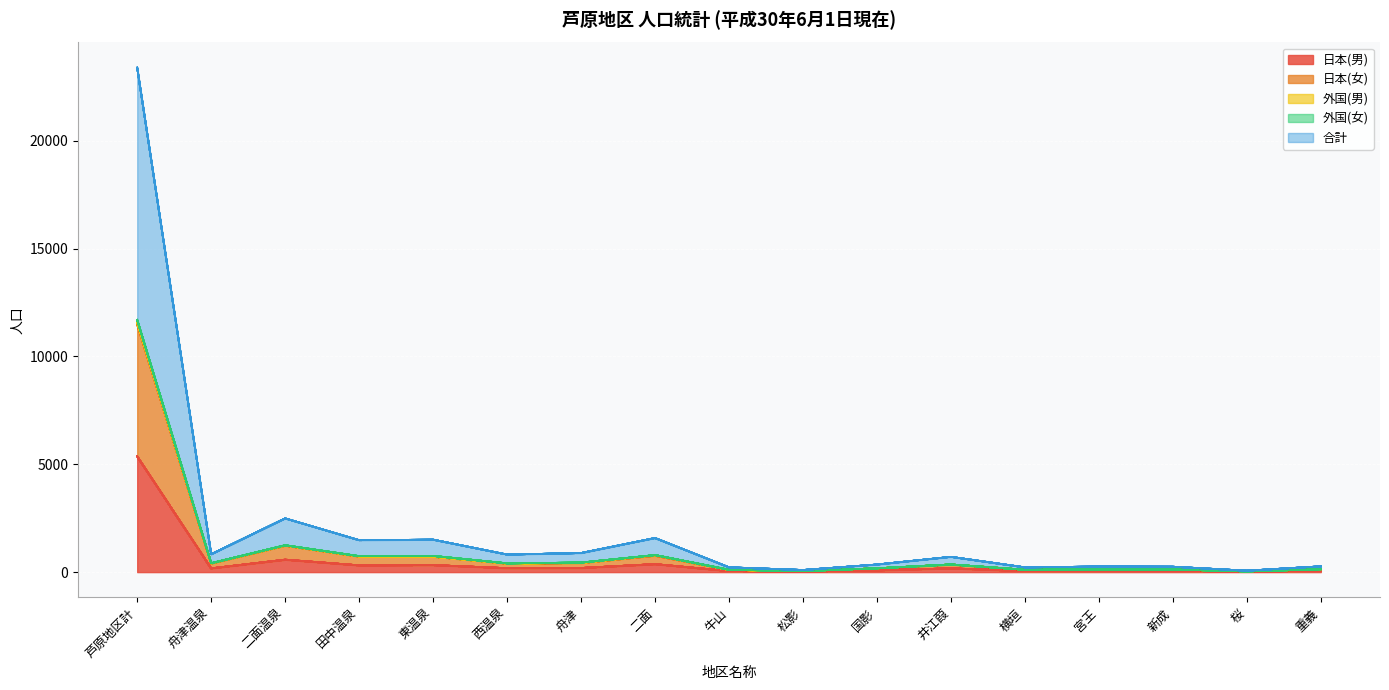

Where does the 日本(男) series first go above 174?

芦原地区計